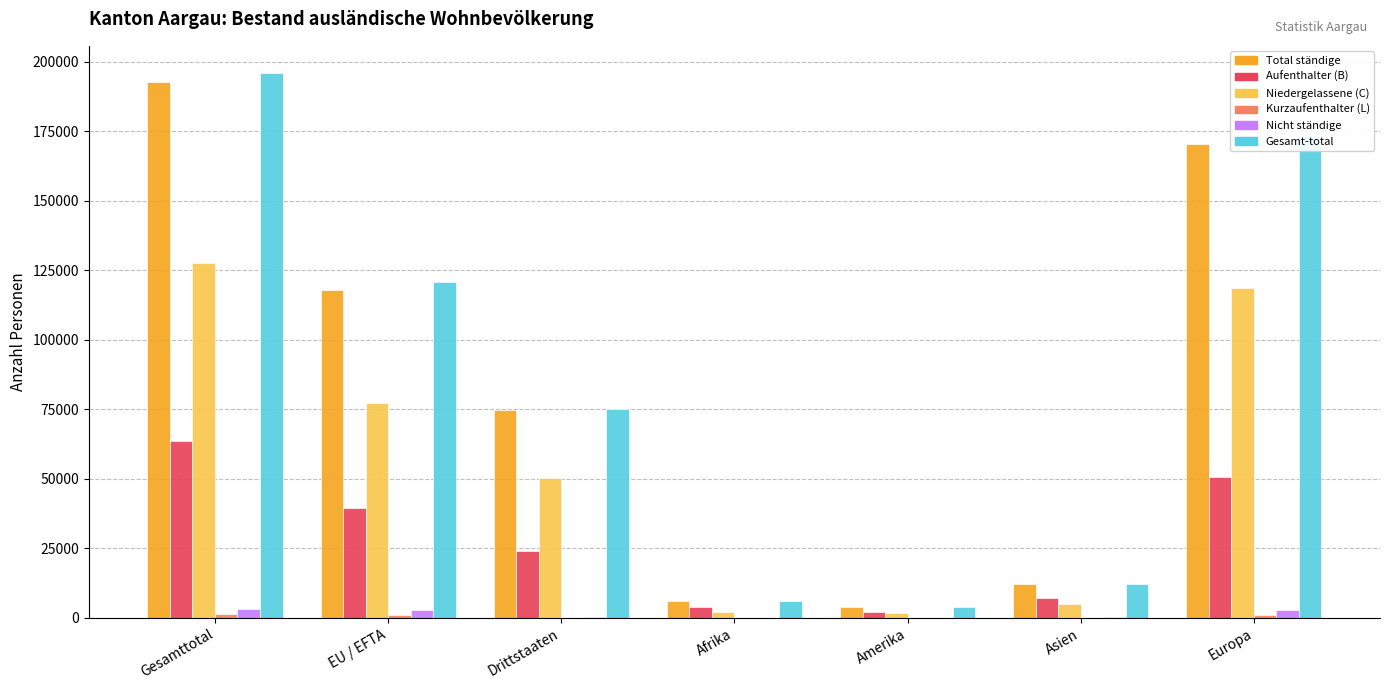

True or false: Aufenthalter (B) has a value of 57076 at EU / EFTA.

False